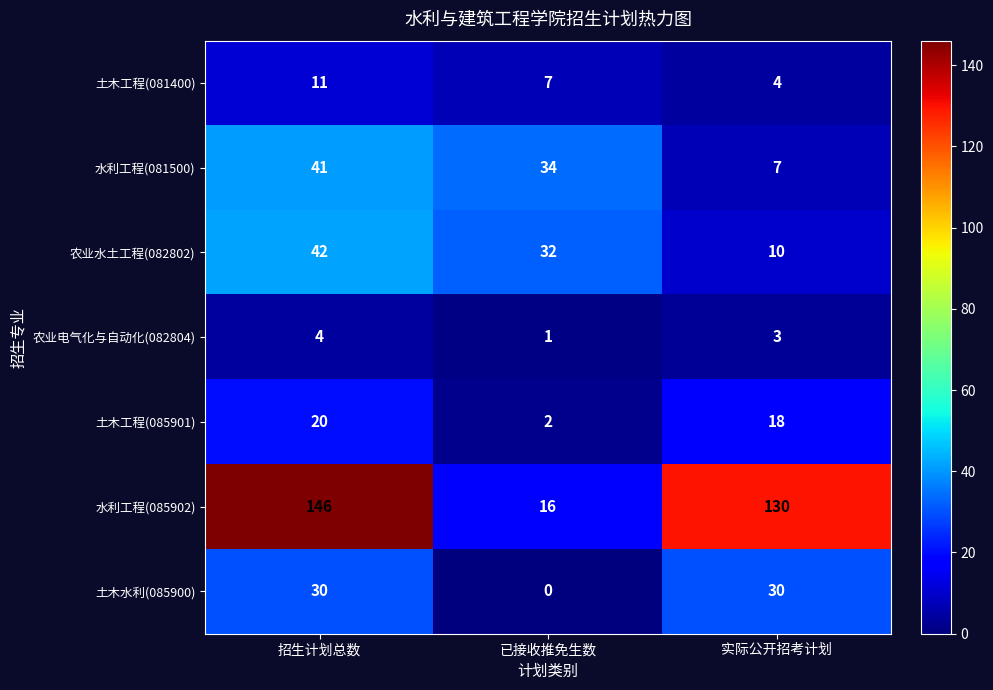

Which category has the highest value in the 水利工程(081500) series?

招生计划总数